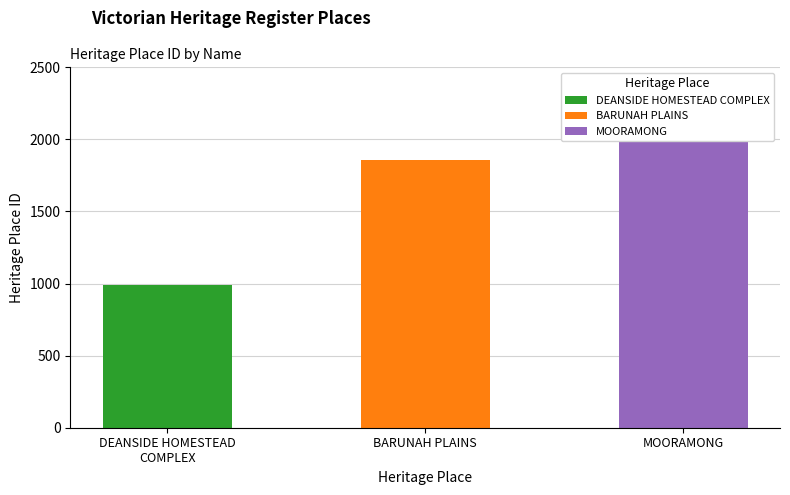

What is the change in value from BARUNAH PLAINS to MOORAMONG?

+214